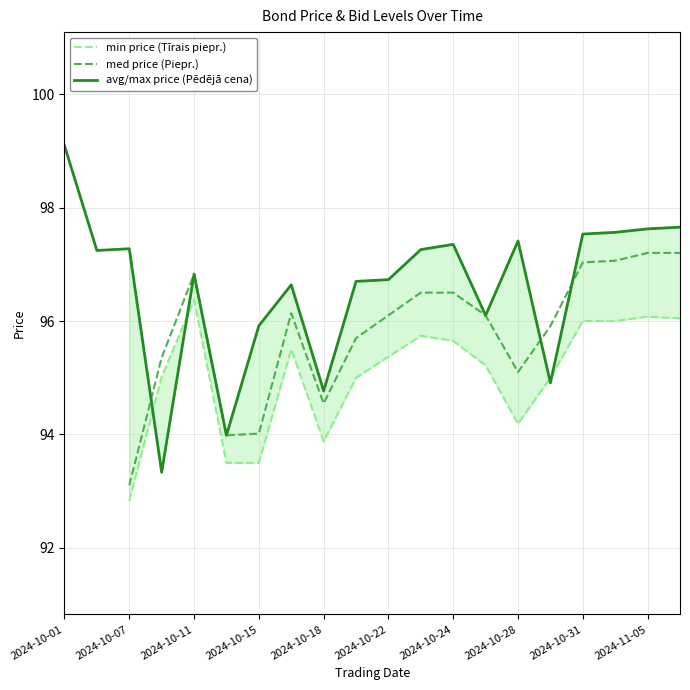

What are all the series names shown in the legend?

min price (Tīrais piepr.), med price (Piepr.), avg/max price (Pēdējā cena)